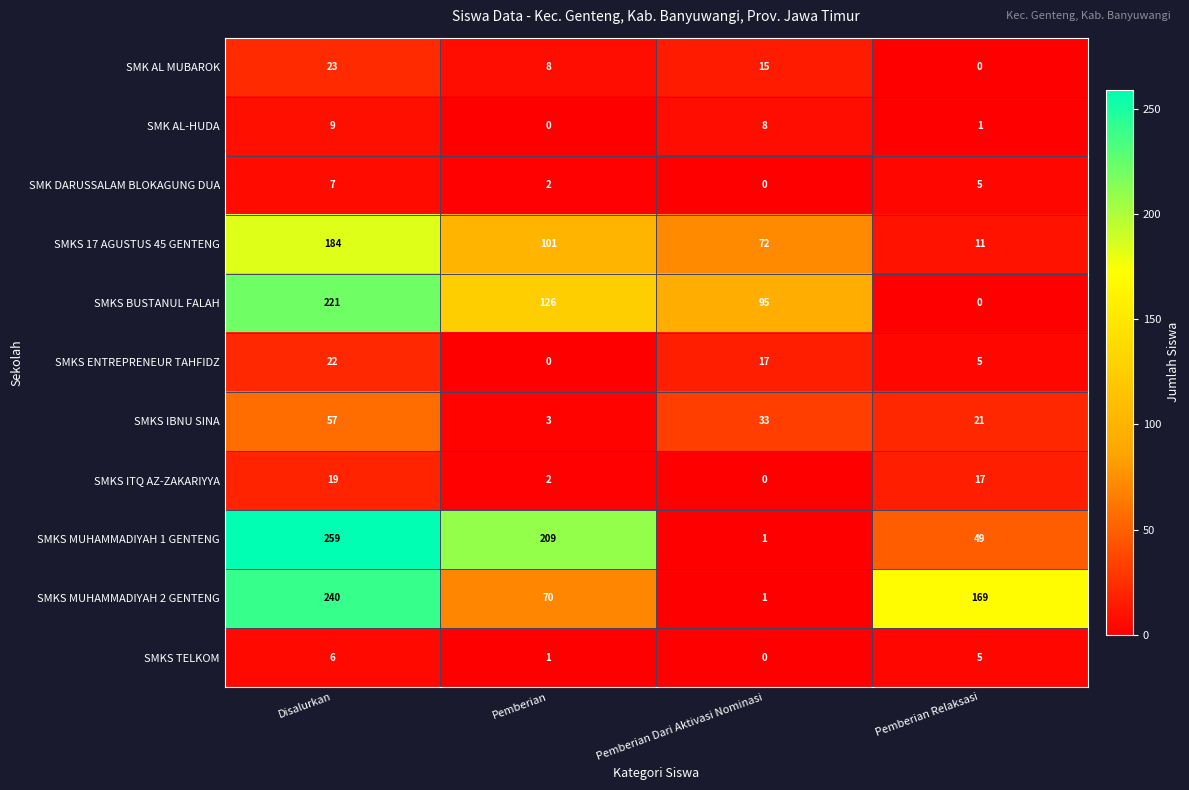

Is it true that SMKS TELKOM equals 2 at Pemberian?

False